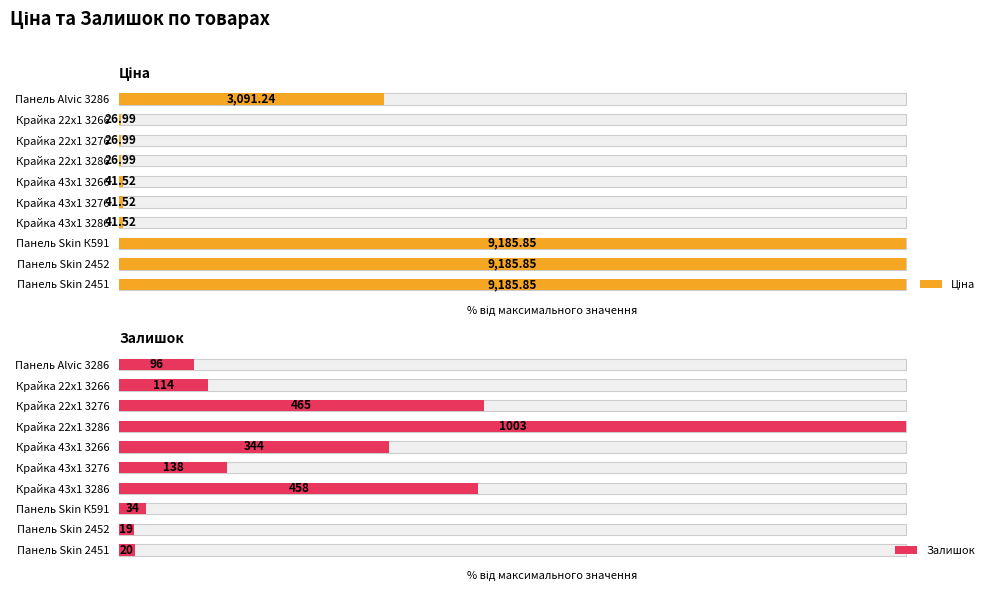

Reading left to right, what are all the values shown in this chart?

Ціна: 100.0	100.0	100.0	0.5	0.5	0.5	0.3	0.3	0.3	33.7
Залишок: 2.0	1.9	3.4	45.7	13.8	34.3	100.0	46.4	11.4	9.6